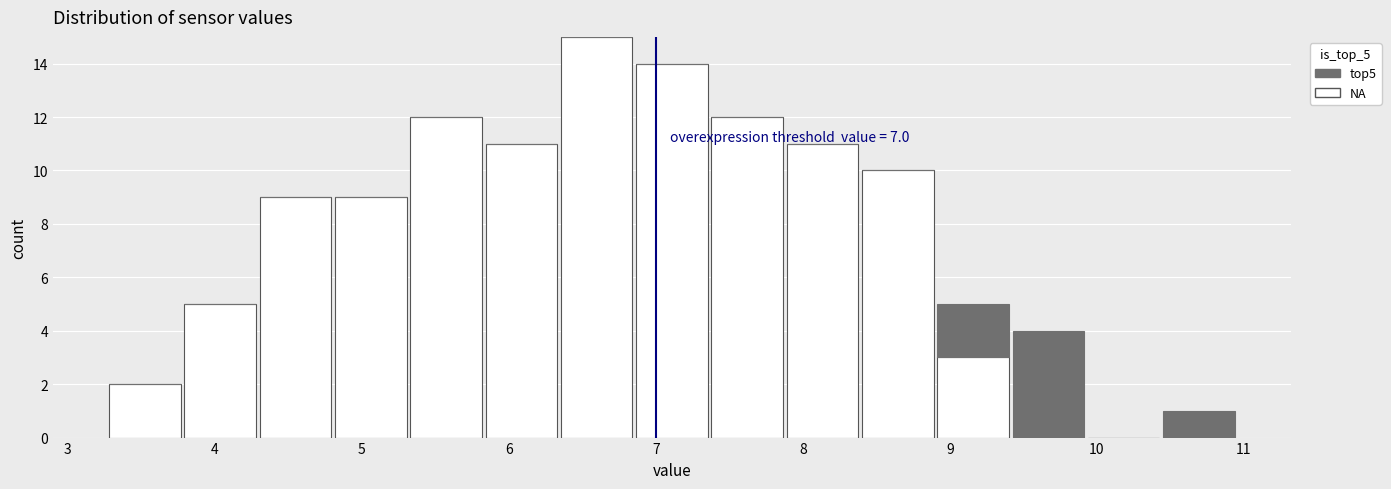

Which range on the x-axis has the tallest stacked bar (by total height)?

6.3 to 6.9